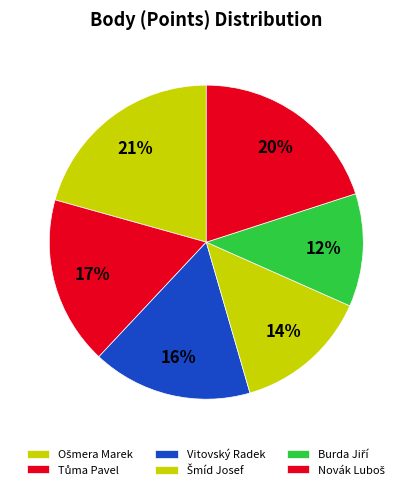

True or false: Burda Jiří accounts for 12% of the total.

True